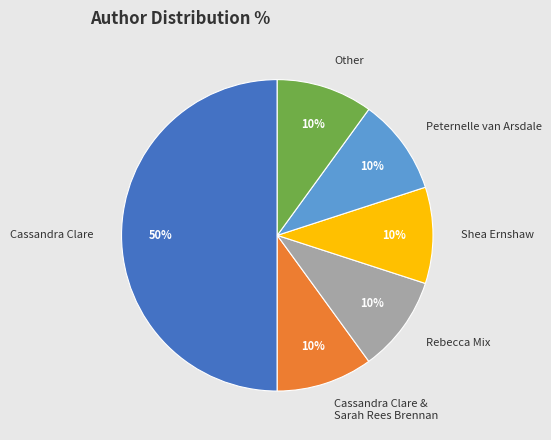

Is the sum of Shea Ernshaw and Rebecca Mix greater than half?

No